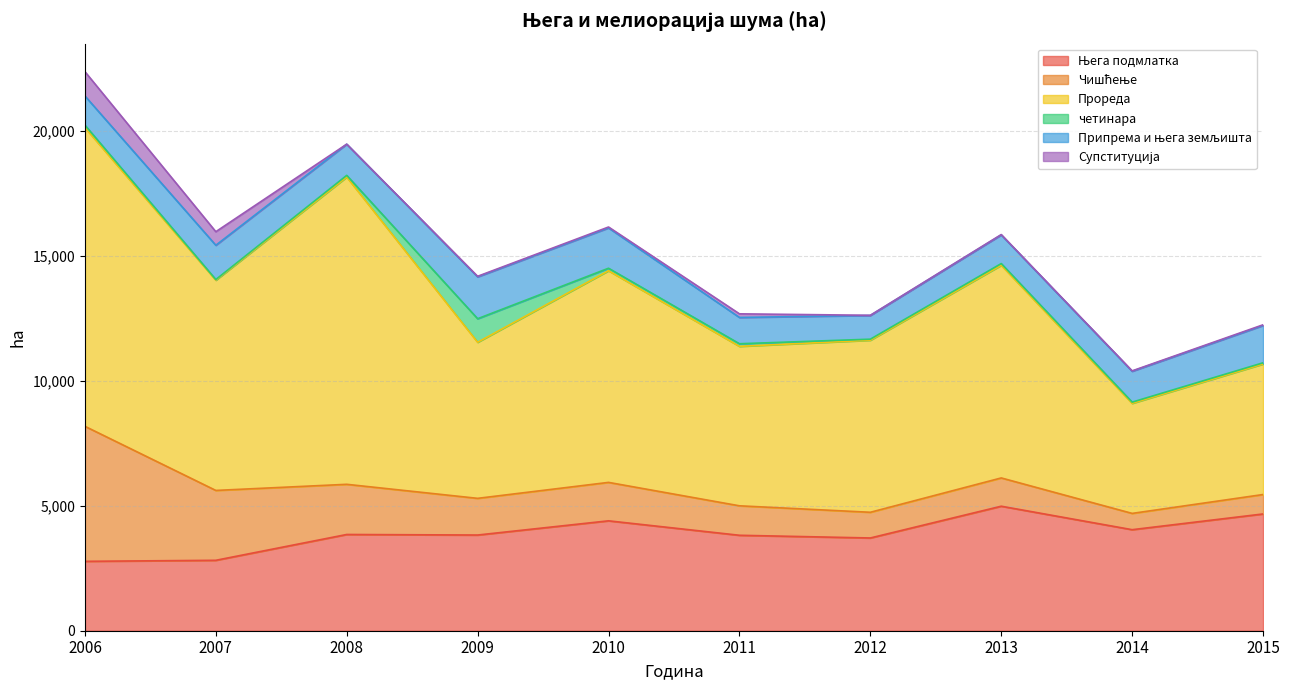

What is the highest value of the четинара series?

943